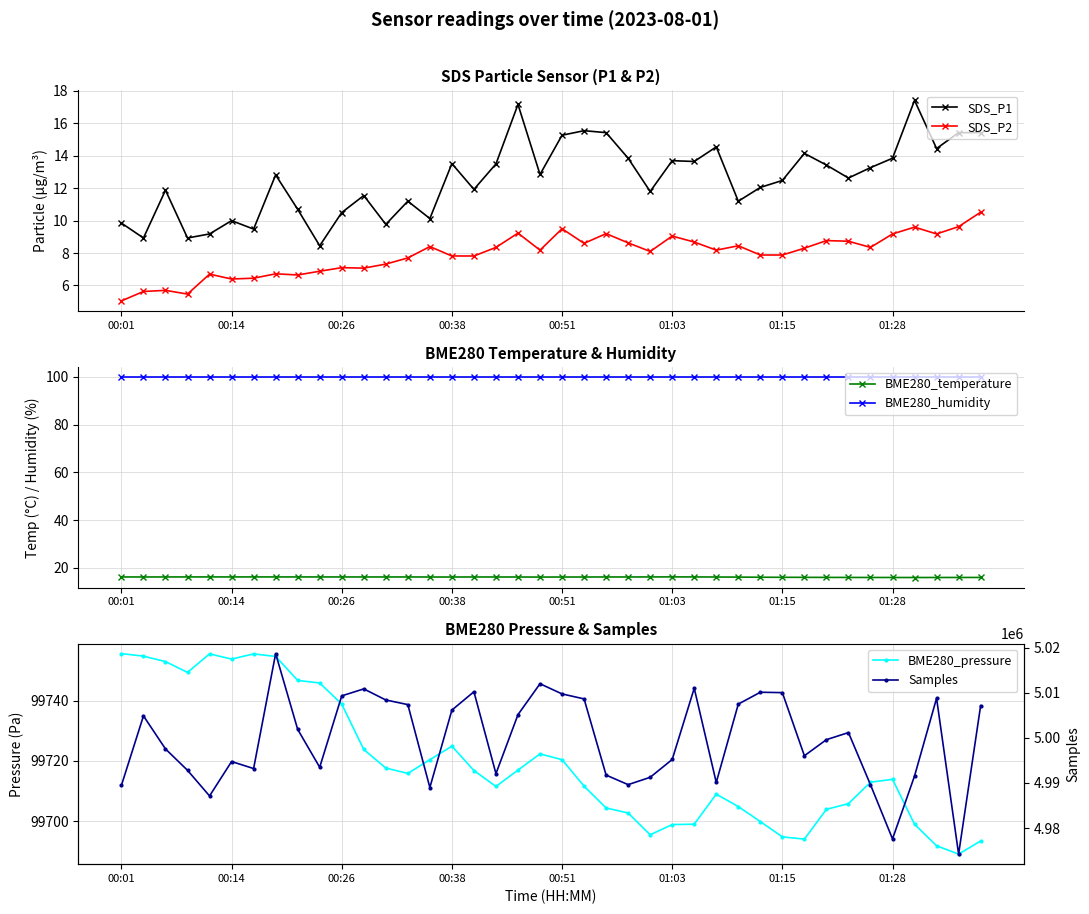

Which series has the largest range (max minus min)?

Samples